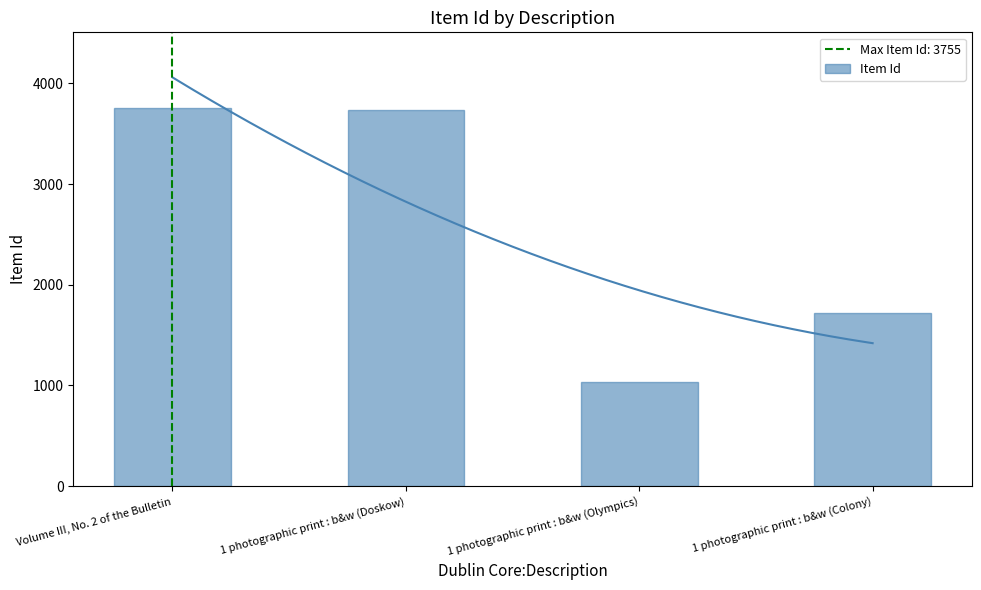

What is the average value?

2562